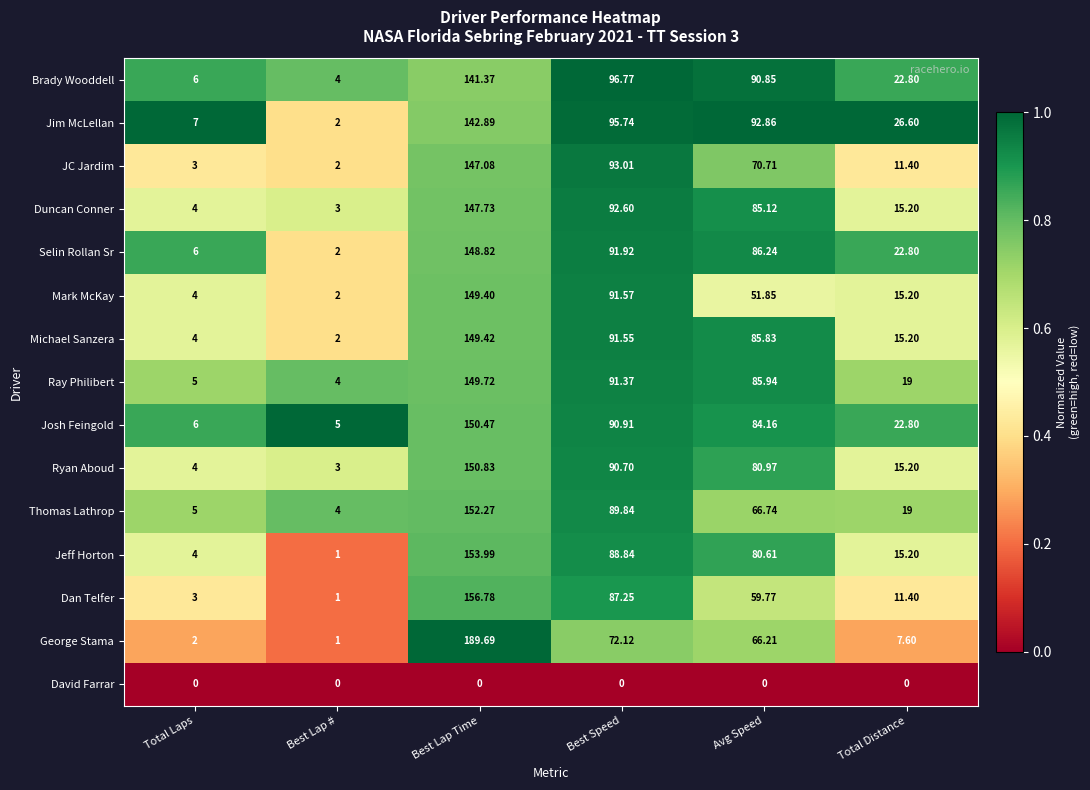

Which series has the widest spread of values?

George Stama